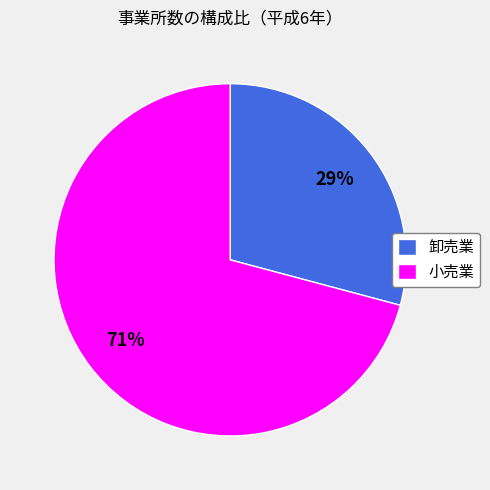

Do 卸売業 and 小売業 together represent more than half of the pie?

Yes